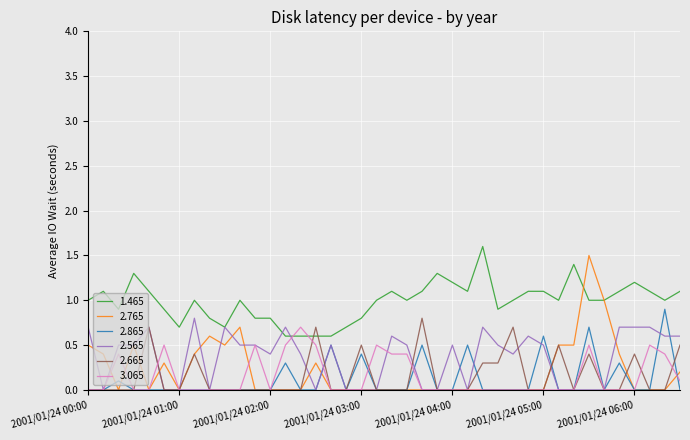

Which series has the widest spread of values?

2.765